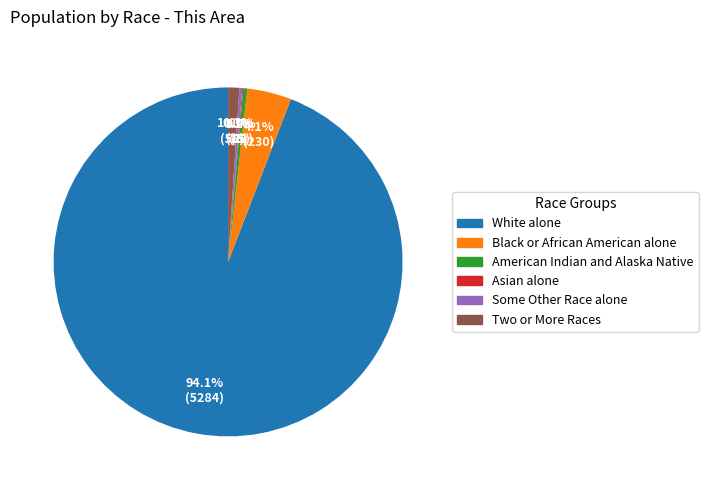

Which has a higher value, Two or More Races or American Indian and Alaska Native?

Two or More Races